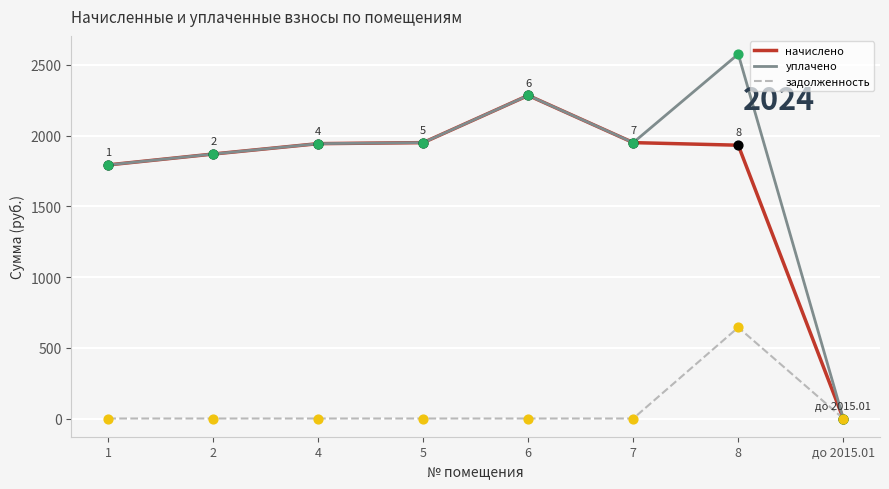

What are all the series names shown in the legend?

начислено, уплачено, задолженность